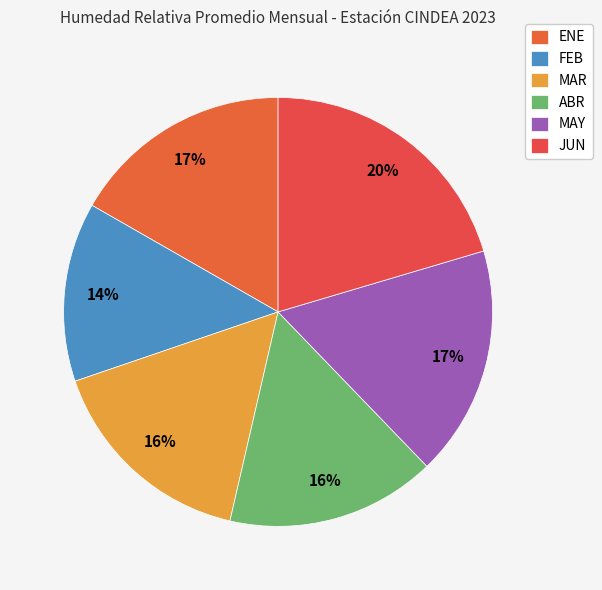

Rank the categories by value from lowest to highest.

FEB, ABR, MAR, ENE, MAY, JUN